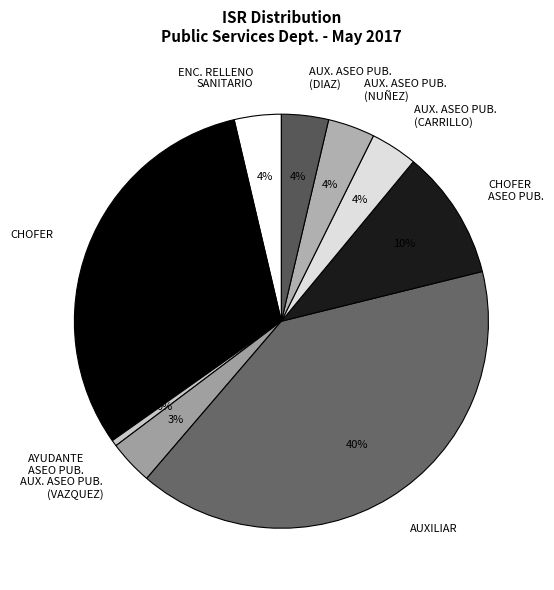

How many slices are in this pie chart?

9